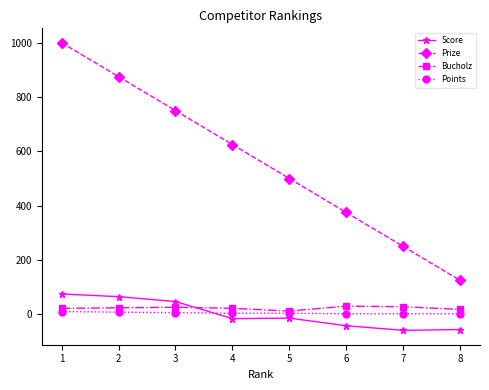

How many Bucholz values are between 22 and 28?

5